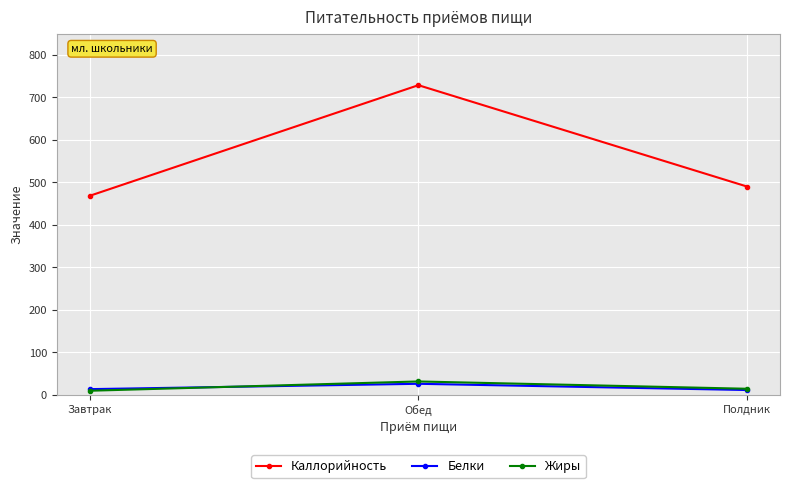

Rank the categories by Каллорийность value from highest to lowest.

Обед, Полдник, Завтрак